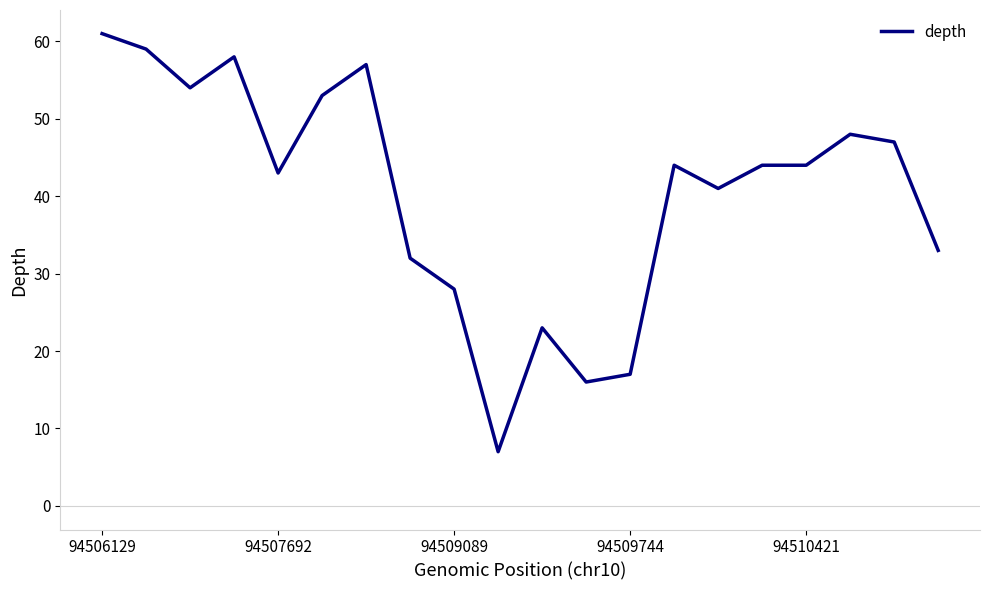

What is the difference between the maximum and minimum values?

54